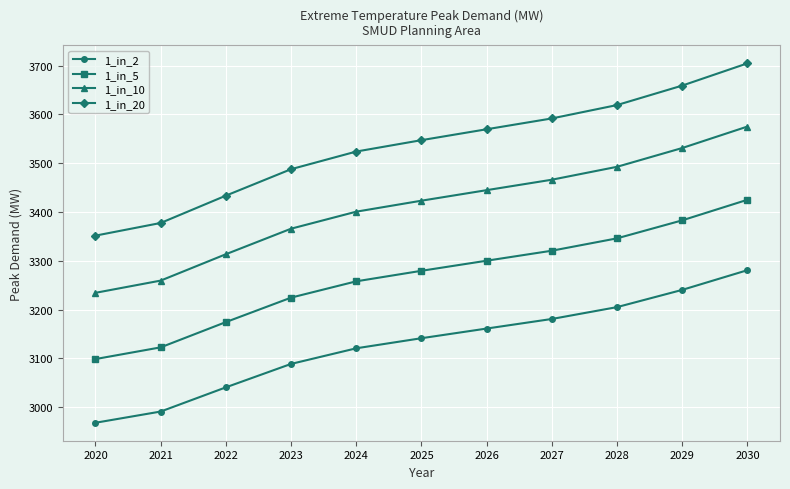

At which category is the sum across all series the highest?

2030